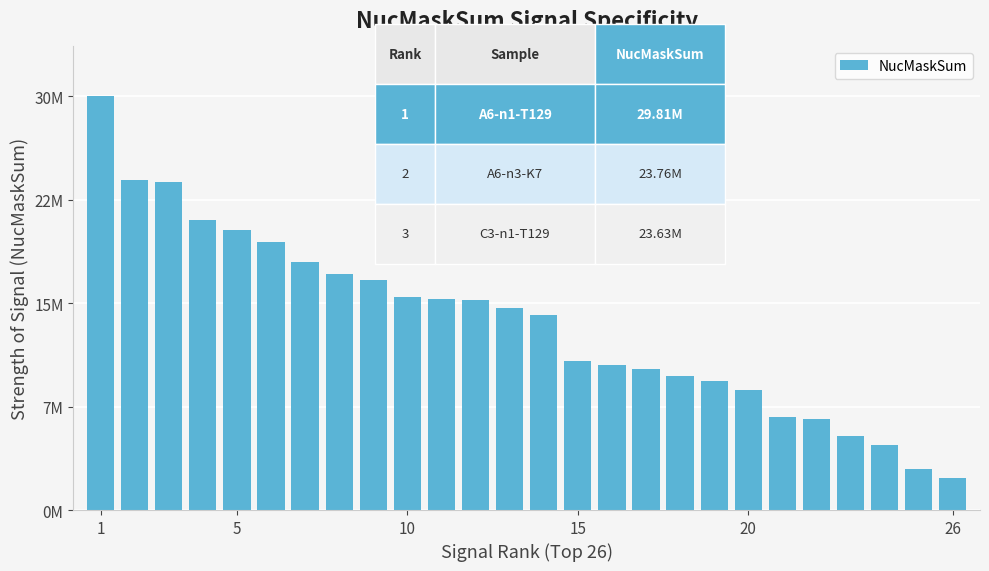

What is the value of the 3rd bar from the left?

23630800.0